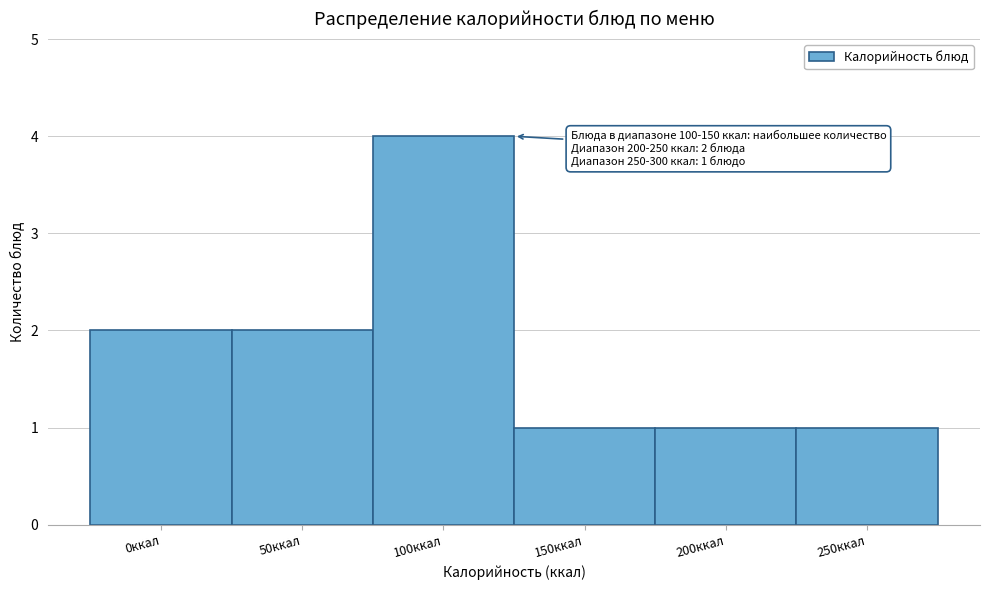

Reading left to right, transcribe all the data shown in this chart.

2	2	4	1	1	1